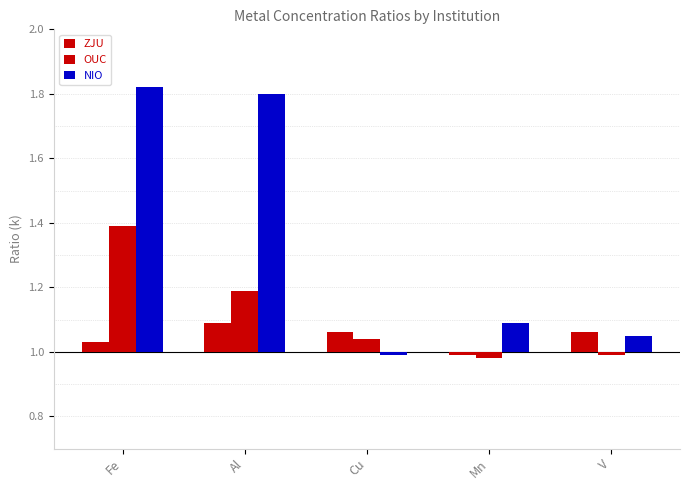

What is the spread (max minus min) of values at Fe?

0.8